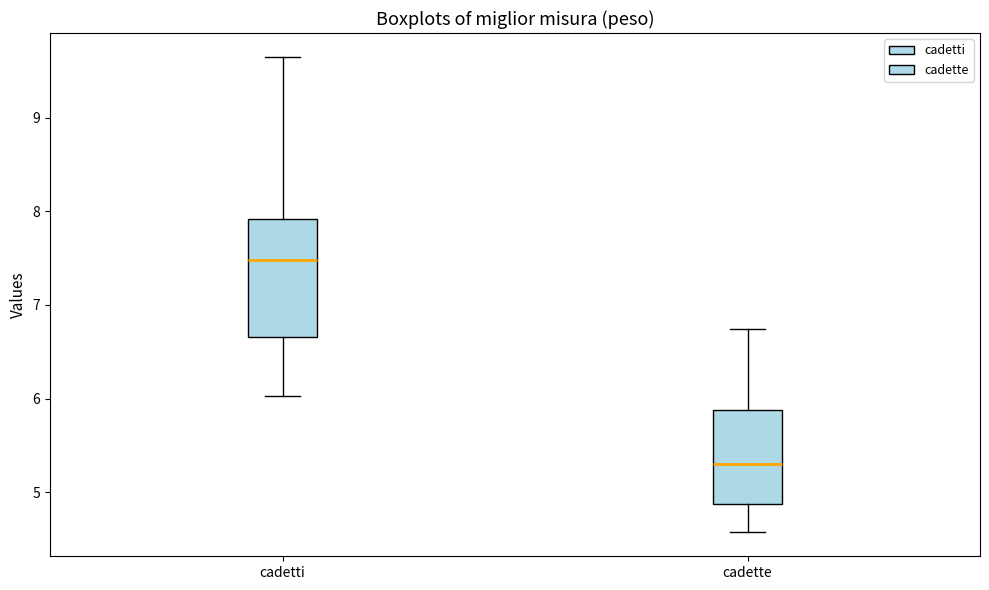

Reading left to right, read every box against the y-axis: the position of its median line, the range the box covers, and the ends of its whiskers. The values are not printed on the chart, so give them approximately, as read against the axis.

cadetti: median 7.5, box 6.7 to 7.9, whiskers 6.0 to 9.7
cadette: median 5.3, box 4.9 to 5.9, whiskers 4.6 to 6.7